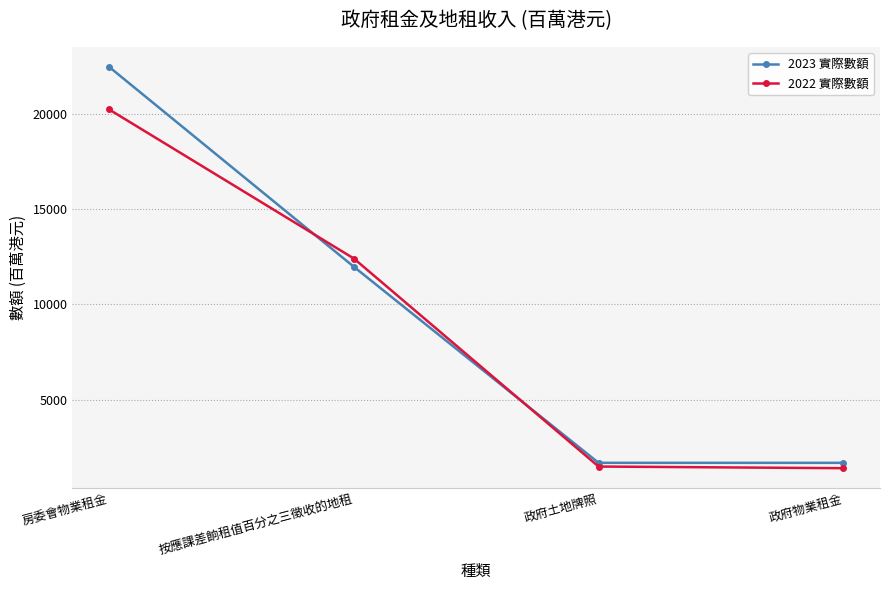

How many times do 2022 實際數額 and 2023 實際數額 cross each other?

2